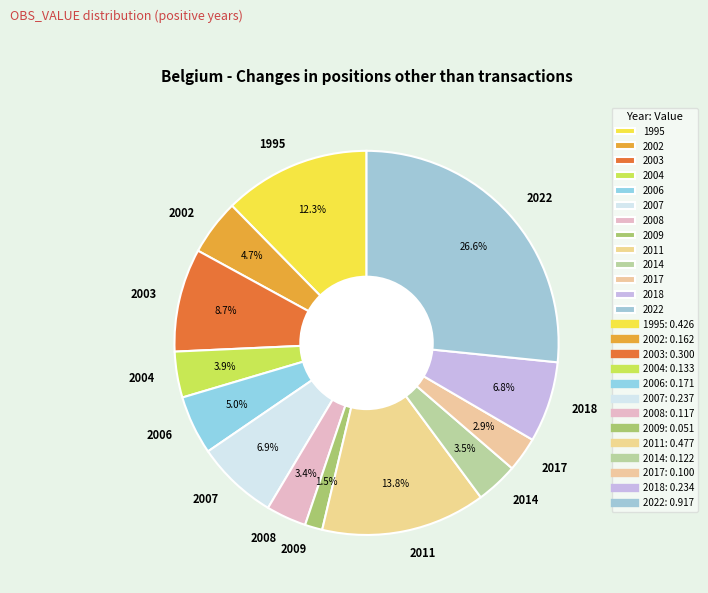

How many slices are in this pie chart?

13